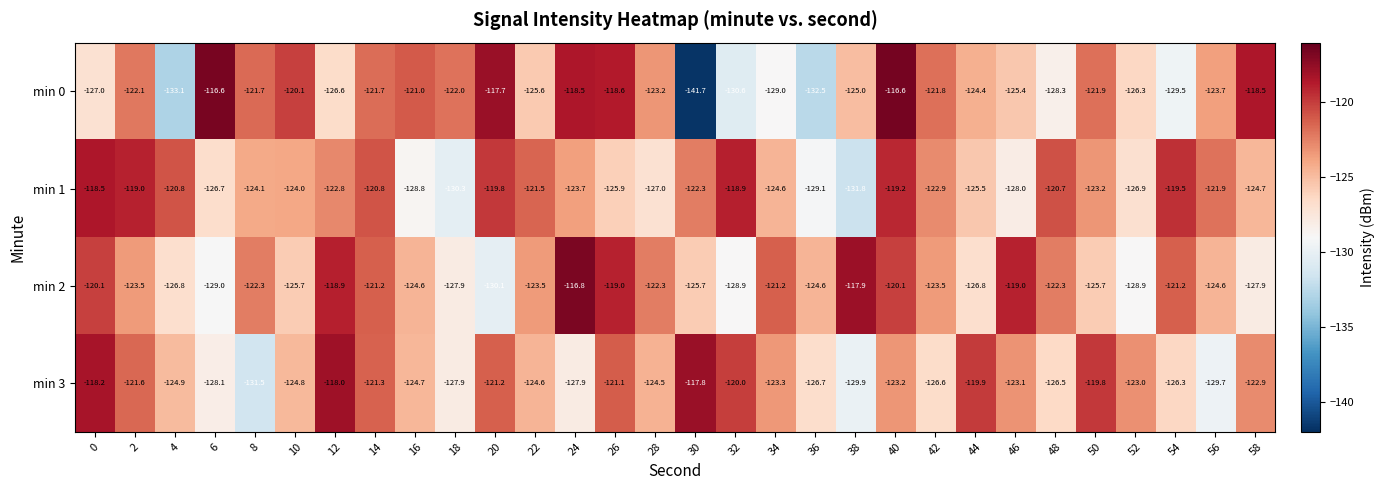

Which series has the largest range (max minus min)?

min 0